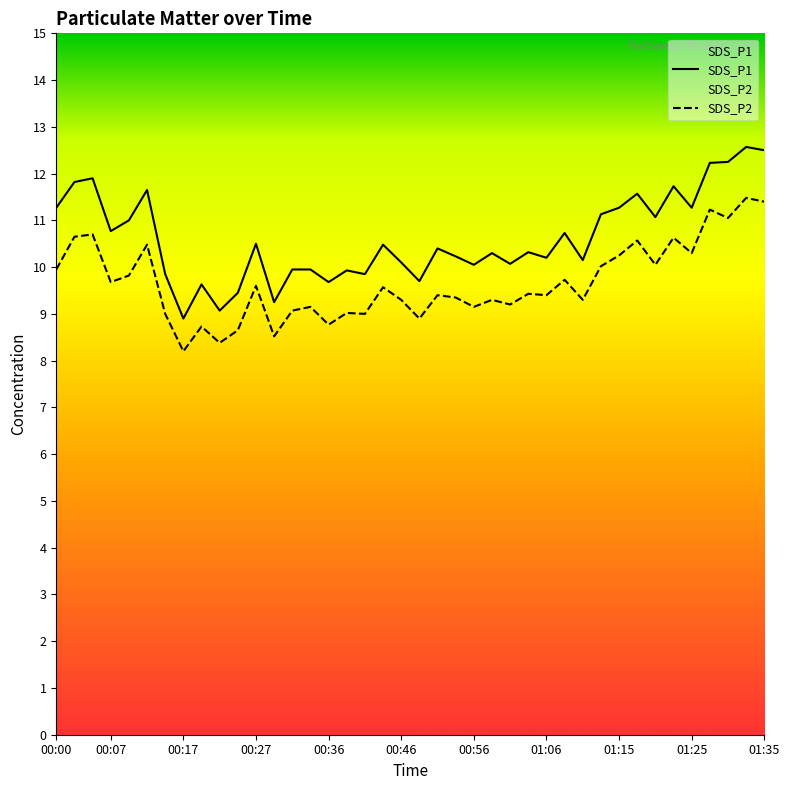

True or false: SDS_P1 and SDS_P2 intersect in this chart.

False